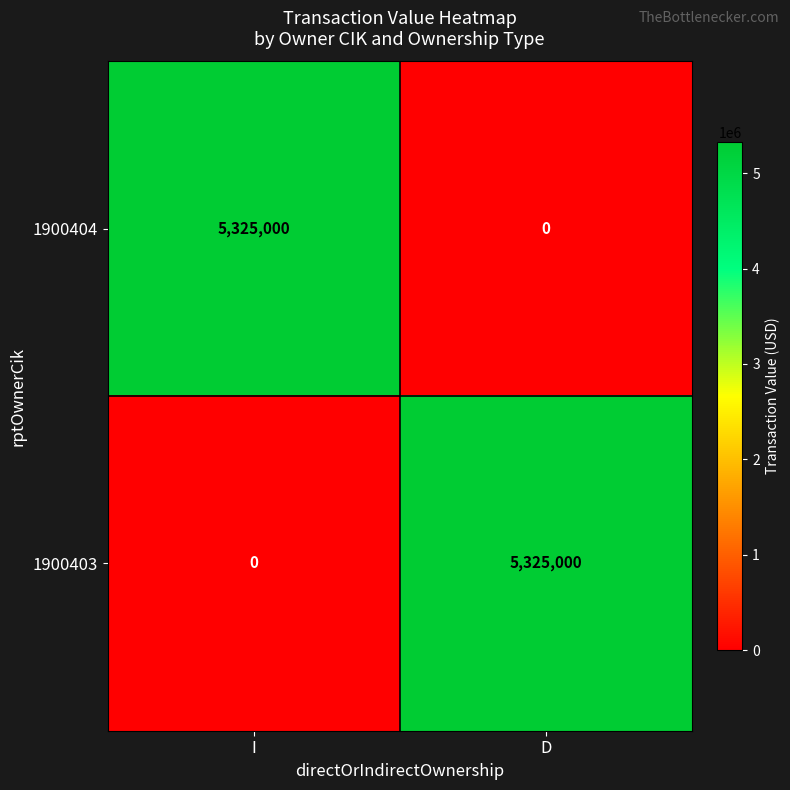

How many categories are shown in the chart?

2